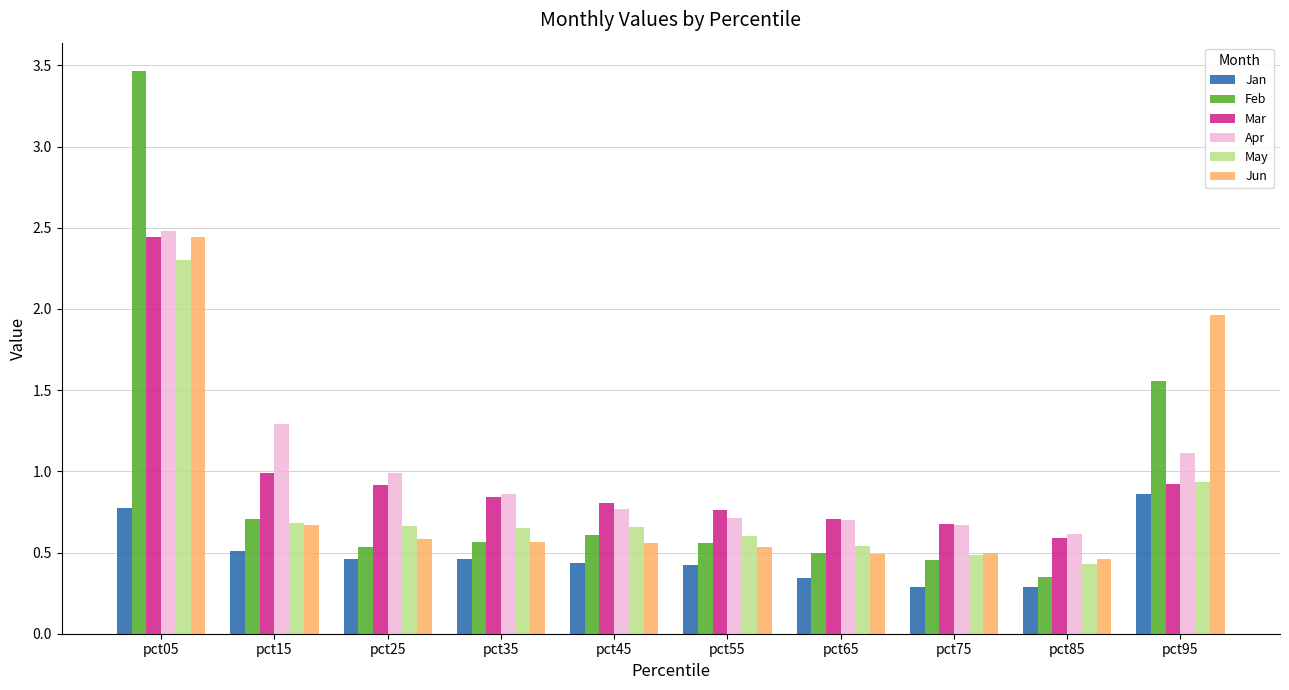

The value of Feb at pct95 is 0.7. True or false?

False